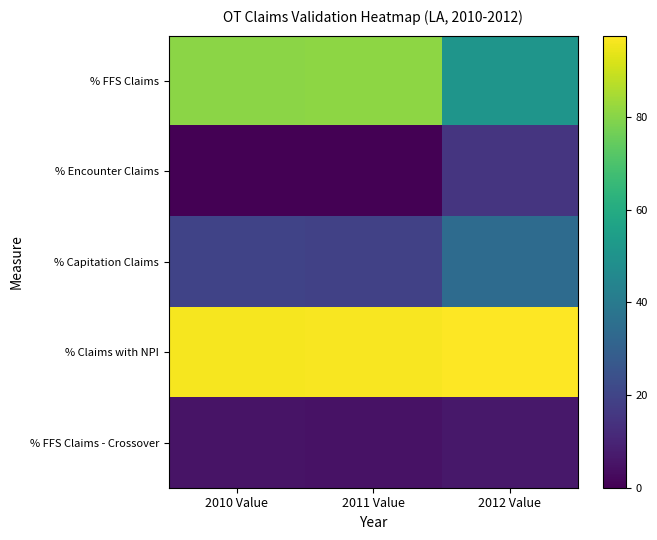

At which category does the chart reach its peak across all series?

2012 Value